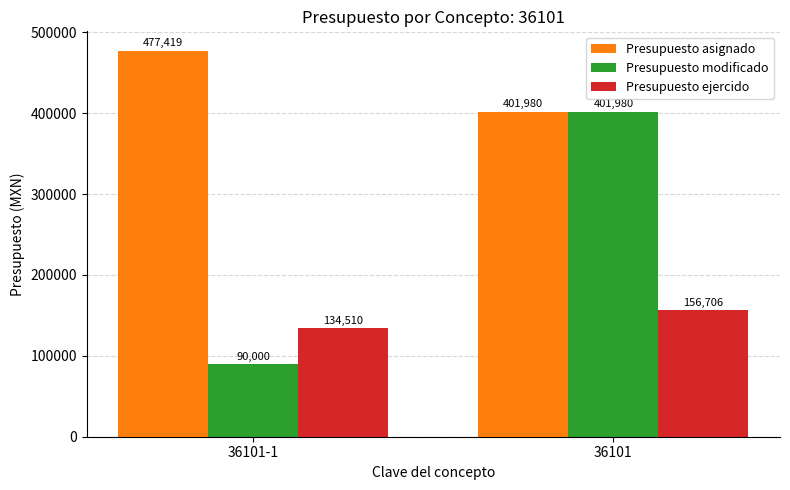

How many bars are there in total?

6